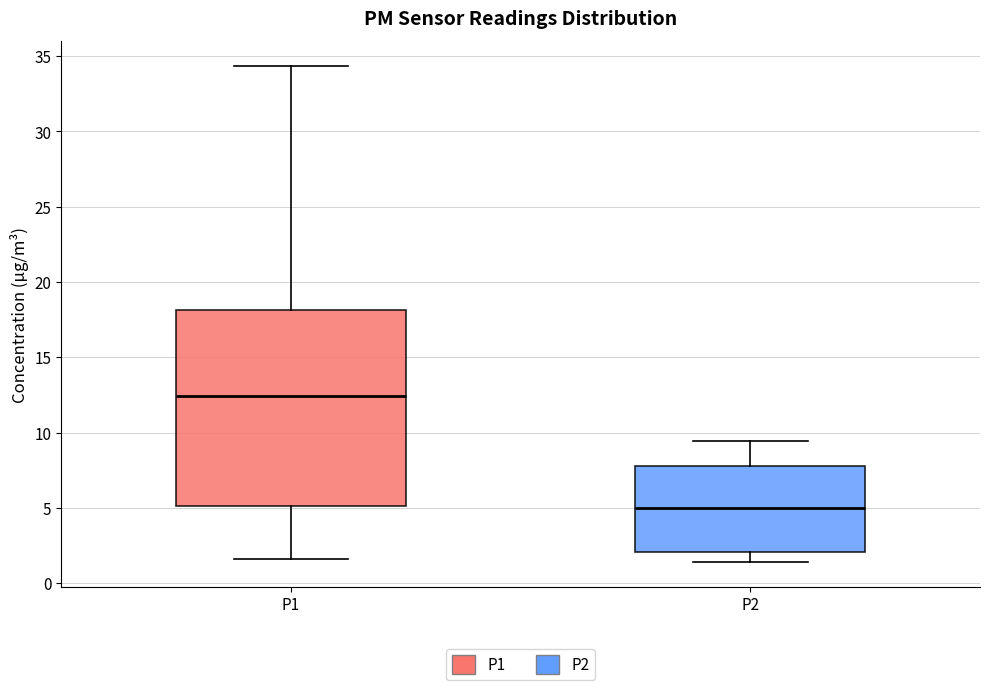

Comparing the boxes themselves (not the whiskers), which one is the tallest?

P1